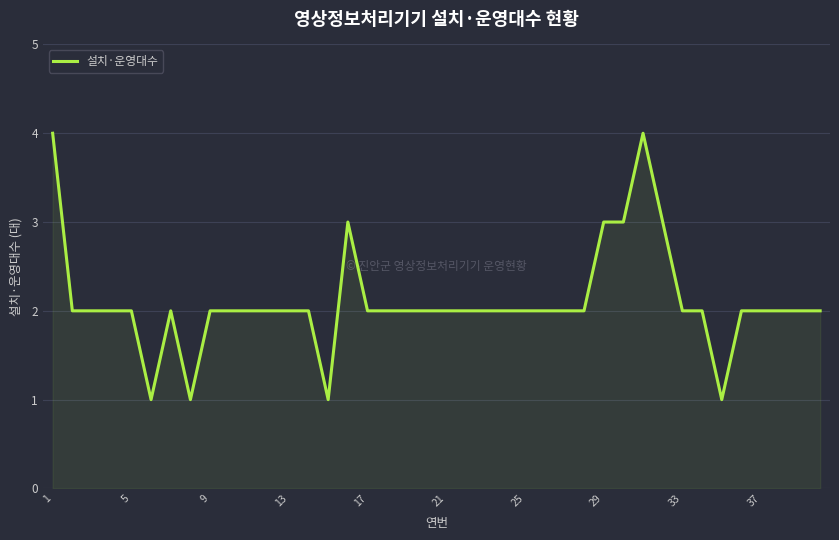

Does the chart have visible grid lines?

Yes